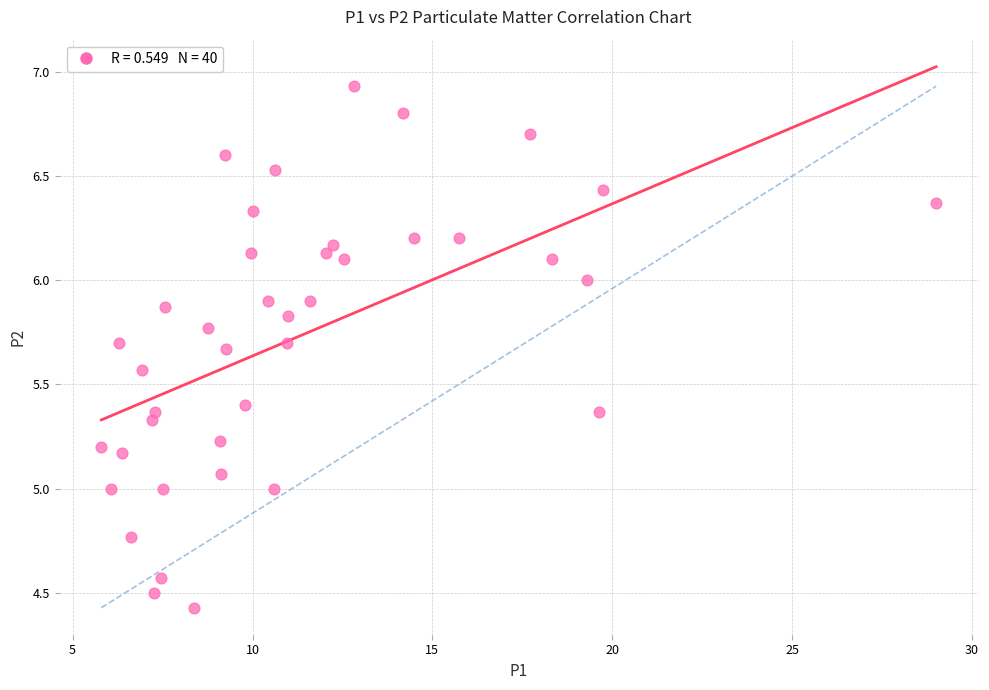

What is the range of X values (max minus min)?

23.2